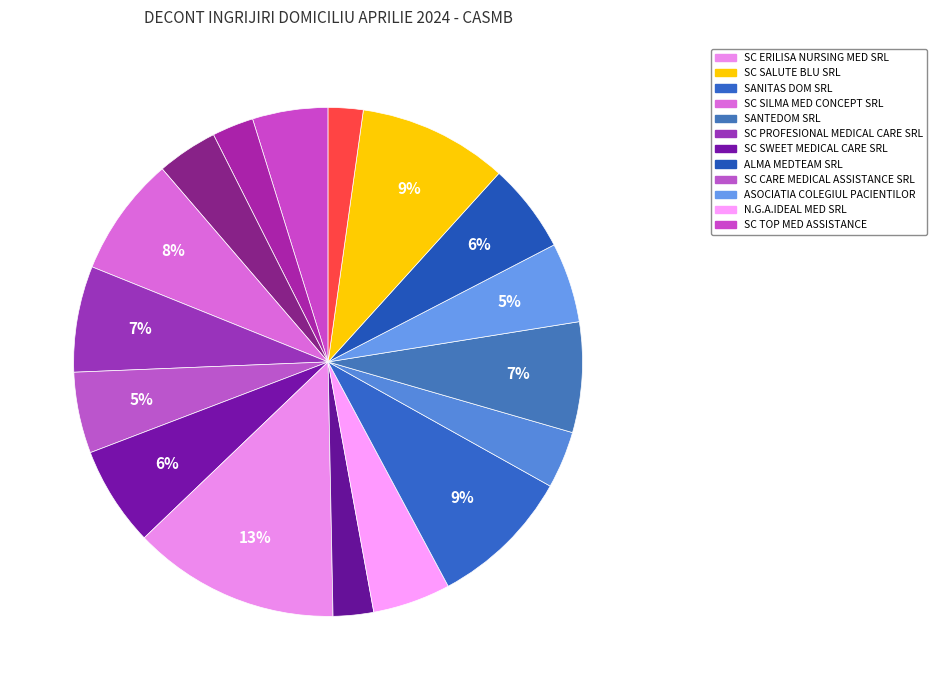

Which category has the biggest portion of the pie?

SC ERILISA NURSING MED SRL